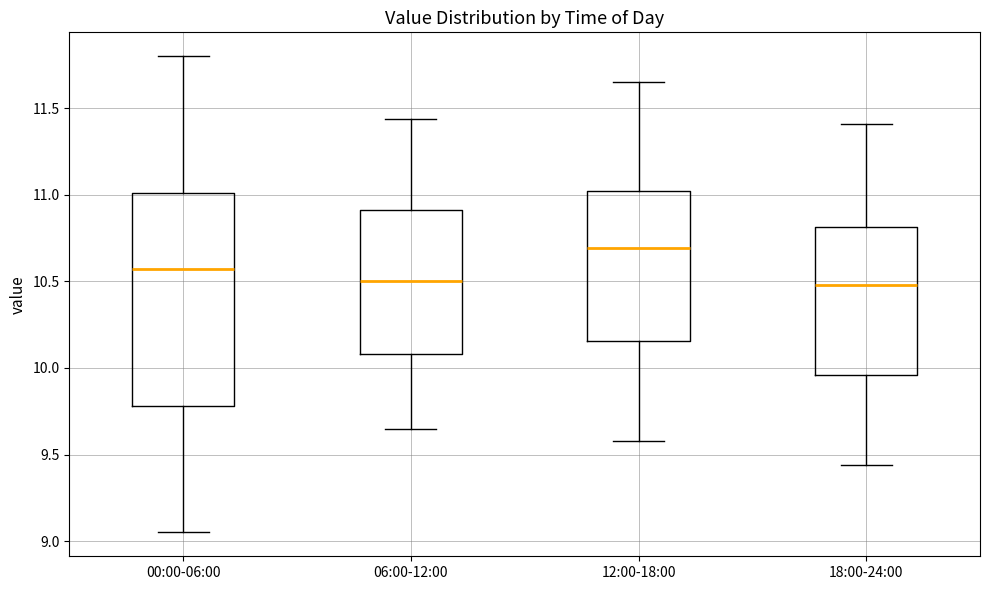

Where does the median line of the box for 06:00-12:00 sit on the y-axis? The values are not printed on the chart, so give them approximately, as read against the axis.

10.50